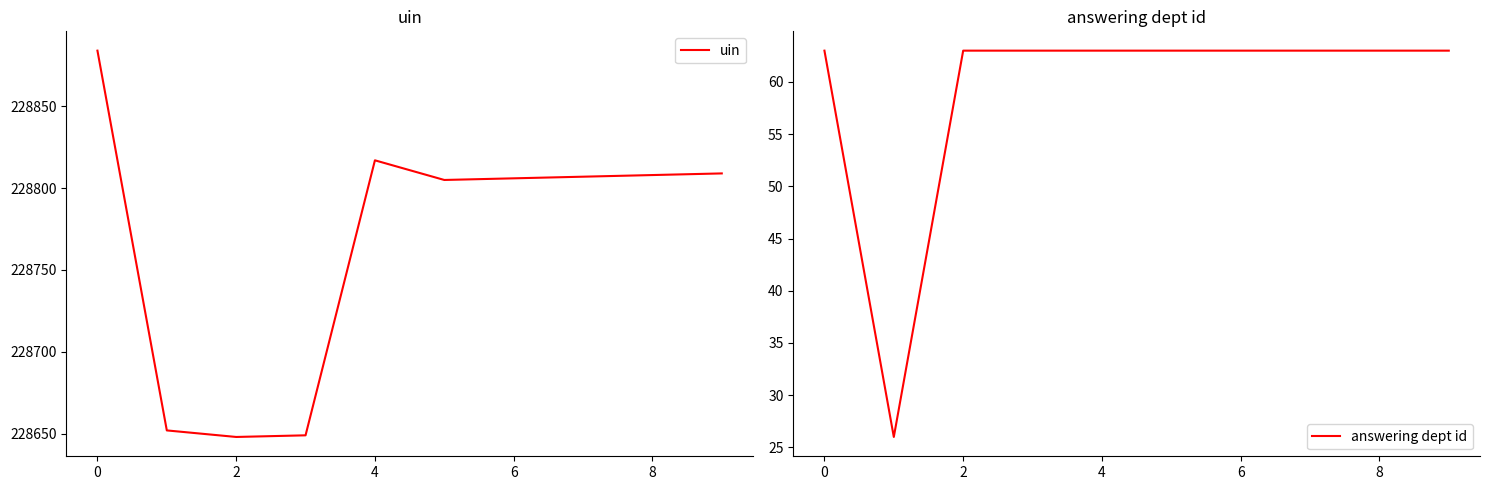

At 0, list the series in order from largest to smallest.

uin, answering dept id